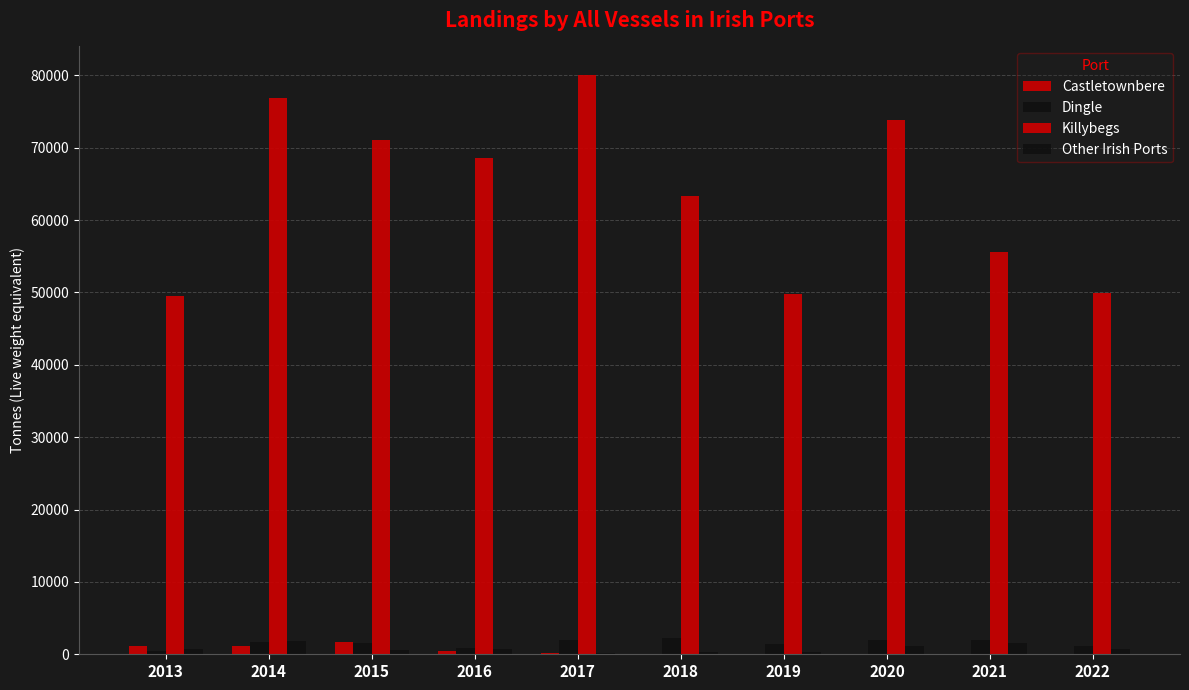

How many series are shown in this chart?

4